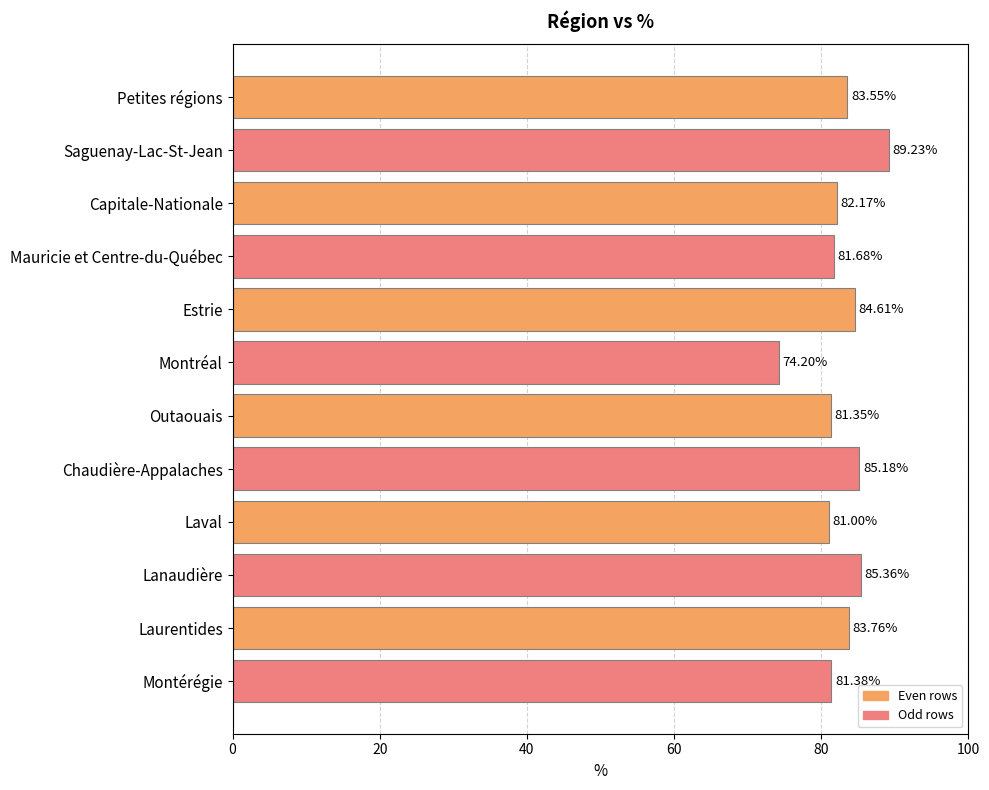

What is the difference between the maximum and second lowest values?

8.2